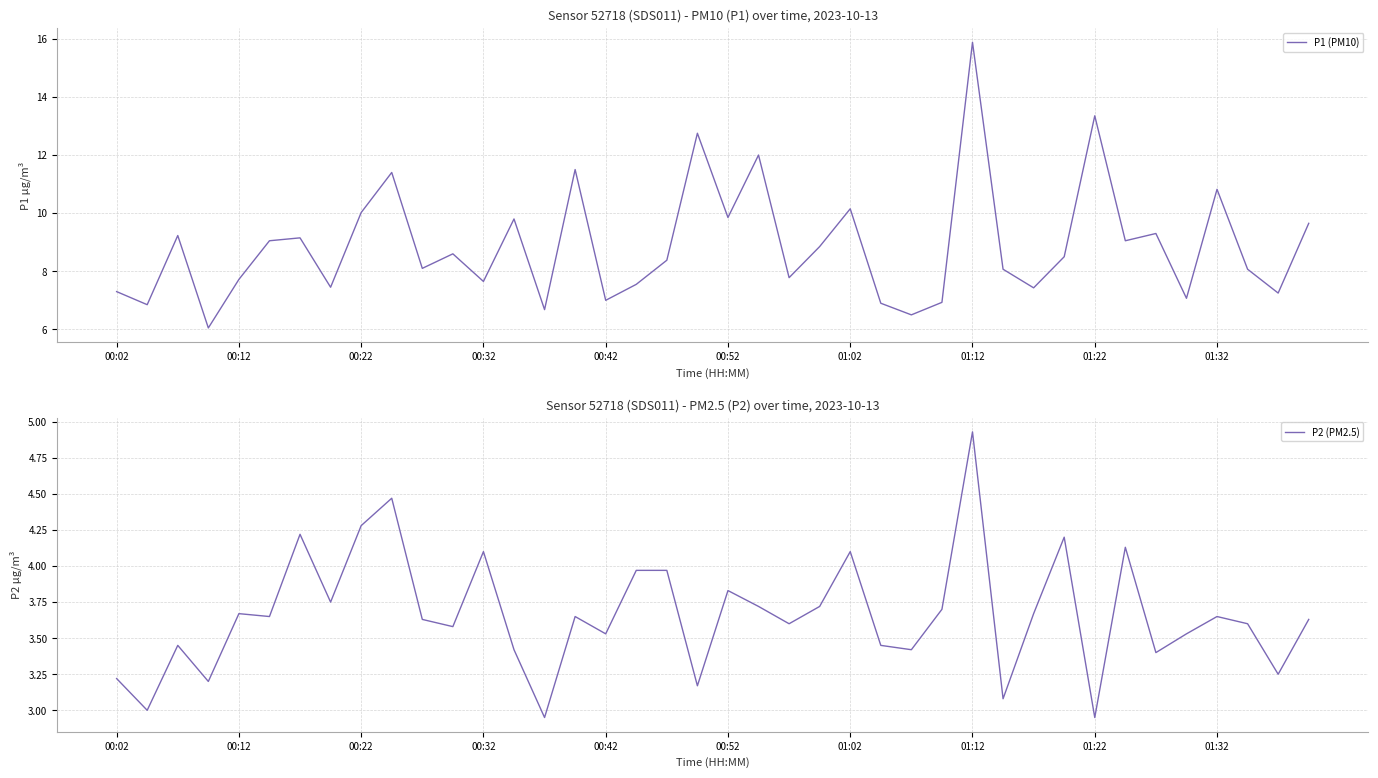

Reading left to right, list all the values displayed in this chart.

P1 (PM10): 7.3	6.8	9.2	6.0	7.7	9.1	9.2	7.5	10.0	11.4	8.1	8.6	7.7	9.8	6.7	11.5	7.0	7.5	8.4	12.8	9.8	12.0	7.8	8.8	10.2	6.9	6.5	6.9	15.9	8.1	7.4	8.5	13.3	9.1	9.3	7.1	10.8	8.1	7.2	9.7
P2 (PM2.5): 3.2	3.0	3.5	3.2	3.7	3.6	4.2	3.8	4.3	4.5	3.6	3.6	4.1	3.4	3.0	3.6	3.5	4.0	4.0	3.2	3.8	3.7	3.6	3.7	4.1	3.5	3.4	3.7	4.9	3.1	3.7	4.2	3.0	4.1	3.4	3.5	3.6	3.6	3.2	3.6